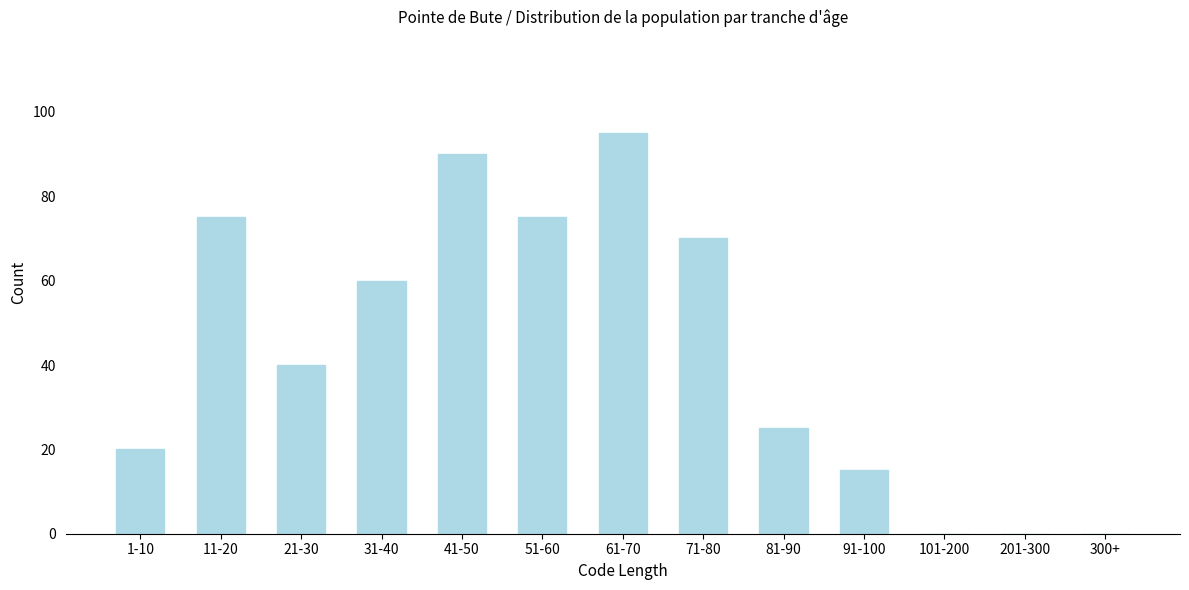

Reading right to left, list all the values displayed in this chart.

300+=0	201-300=0	101-200=0	91-100=15	81-90=25	71-80=70	61-70=95	51-60=75	41-50=90	31-40=60	21-30=40	11-20=75	1-10=20